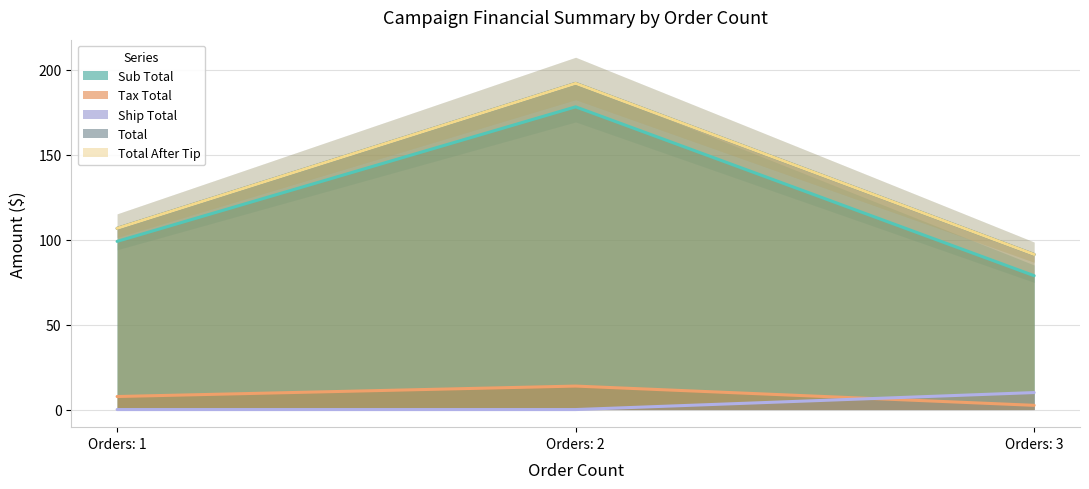

Which series has the largest total across all categories?

Ship Total